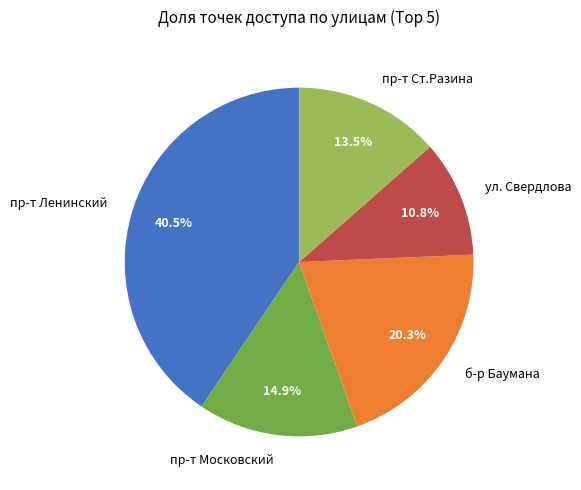

Does пр-т Ст.Разина represent more than half of the total?

No